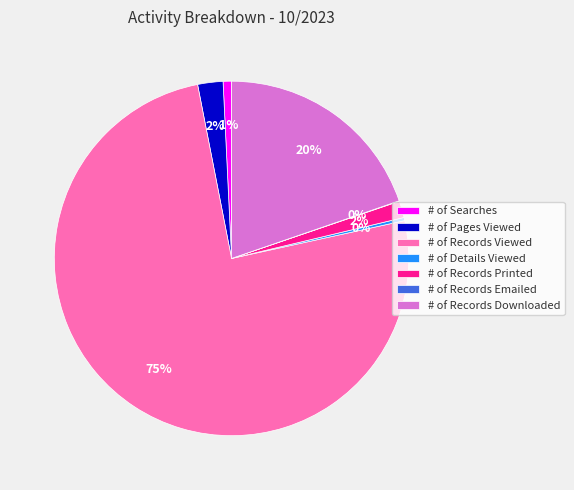

The # of Records Viewed slice represents 87% of the pie. True or false?

False